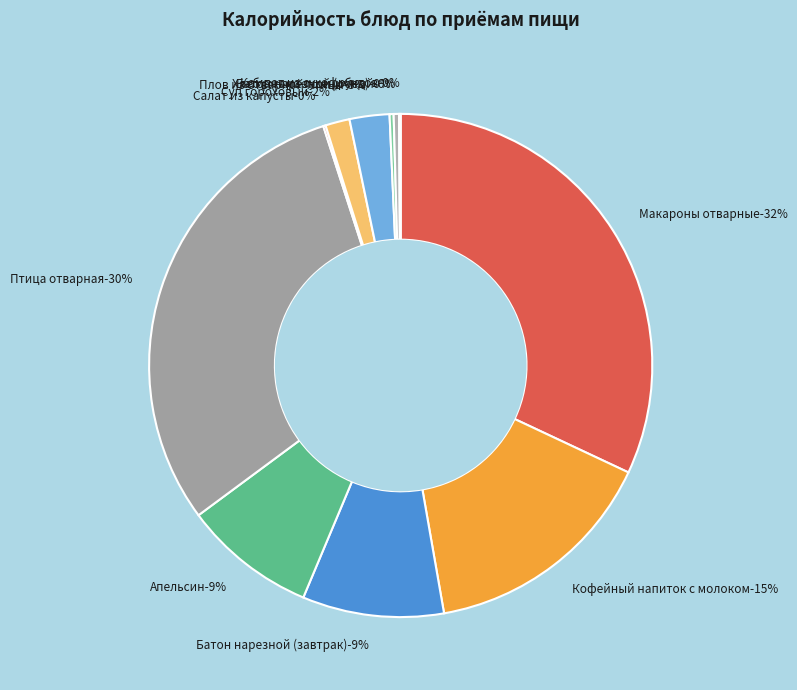

Is there a majority slice in this chart?

No